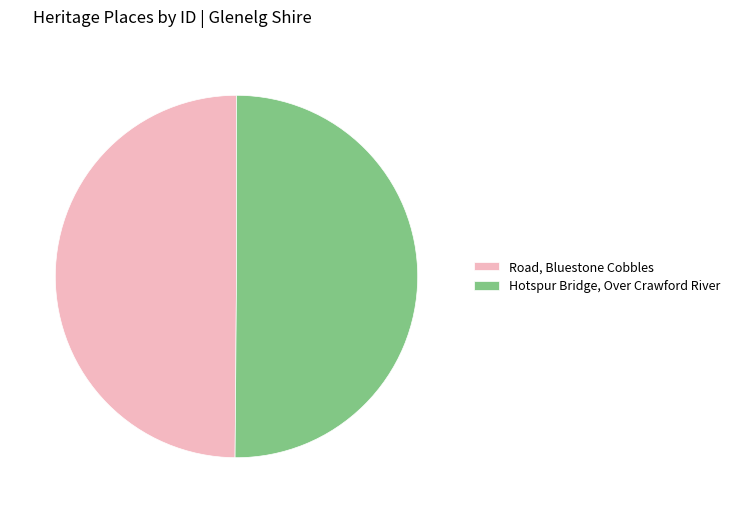

Approximately how many times larger is the value at Road, Bluestone Cobbles compared to Hotspur Bridge, Over Crawford River?

1.0